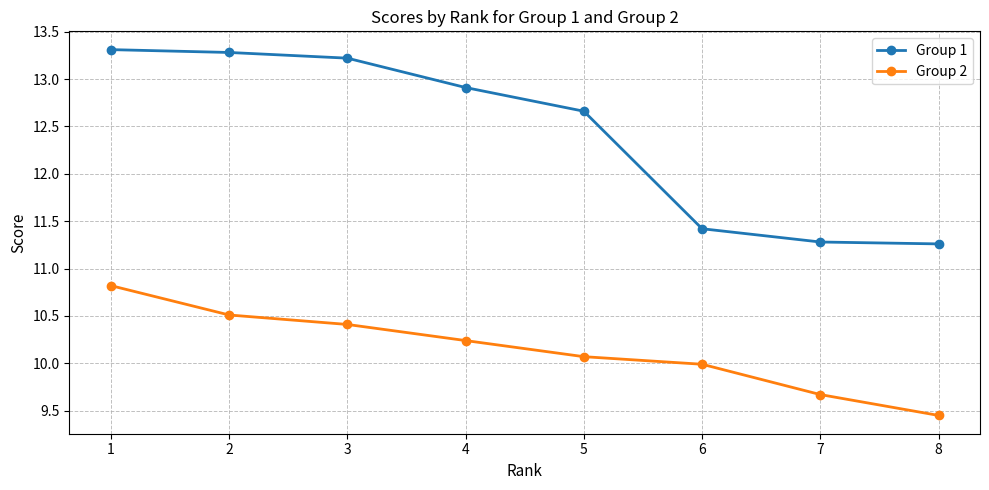

Count the number of categories in the chart.

8